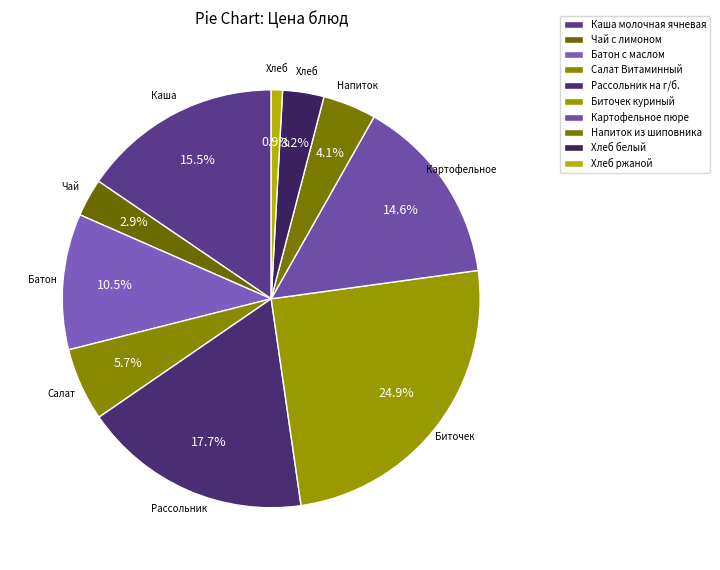

To the nearest percent, what is the difference between the largest and smallest slice percentages?

24%